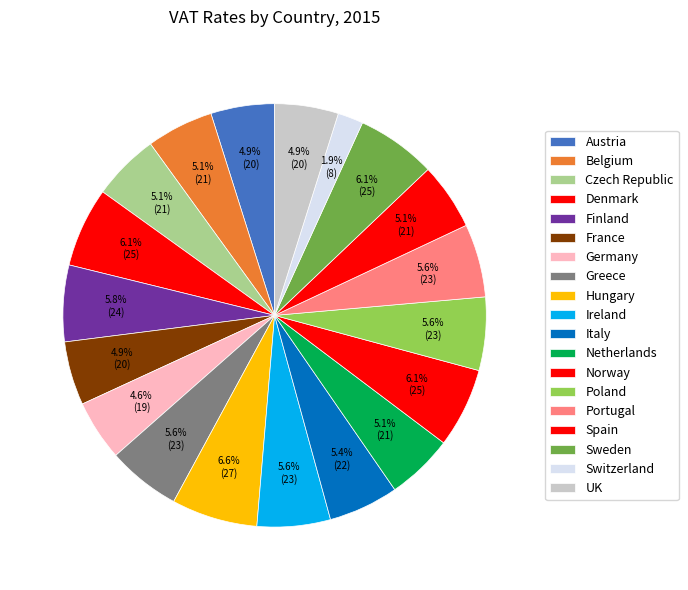

Combined, do Greece and Ireland account for over 50%?

No